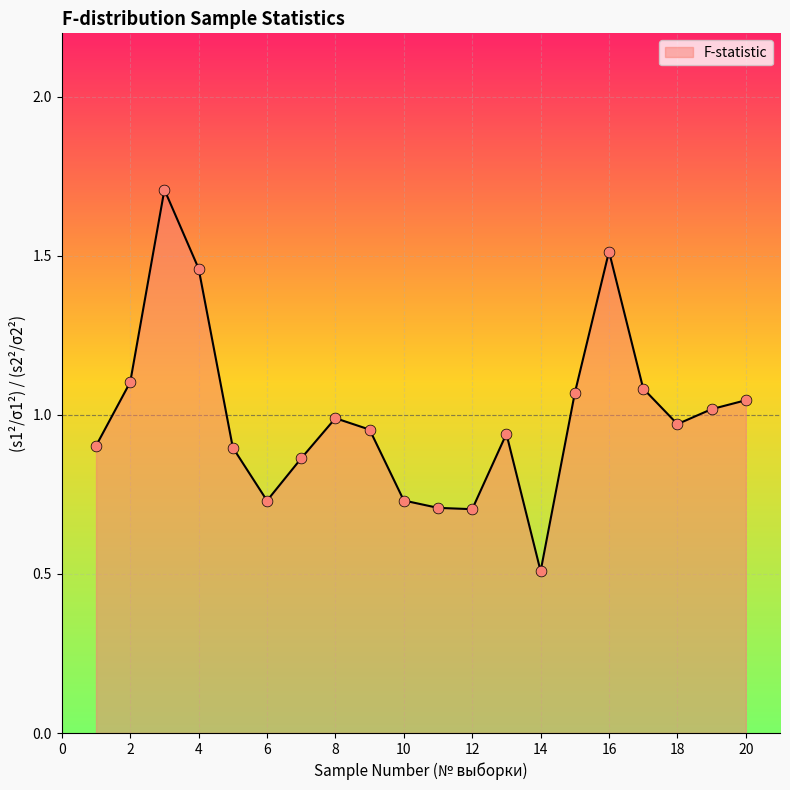

What is the smallest value displayed?

0.5